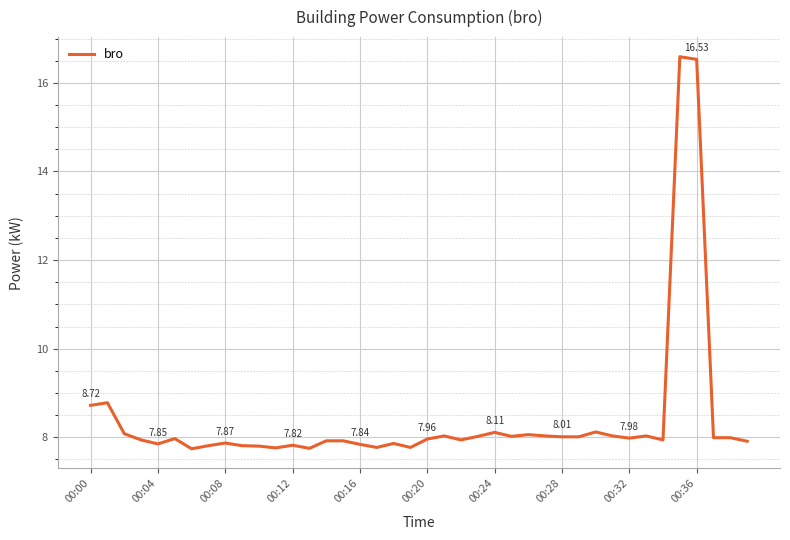

Reading left to right, transcribe all the data shown in this chart.

8.7	8.8	8.1	7.9	7.8	8.0	7.7	7.8	7.9	7.8	7.8	7.8	7.8	7.8	7.9	7.9	7.8	7.8	7.9	7.8	8.0	8.0	7.9	8.0	8.1	8.0	8.1	8.0	8.0	8.0	8.1	8.0	8.0	8.0	7.9	16.6	16.5	8.0	8.0	7.9